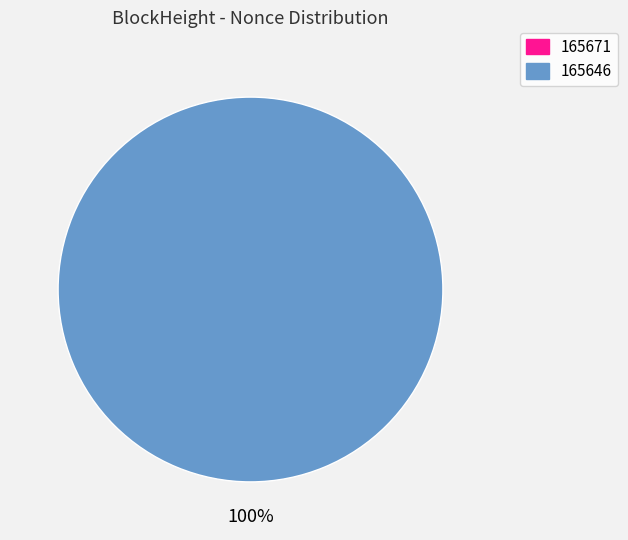

The 165646 slice represents 93% of the pie. True or false?

False